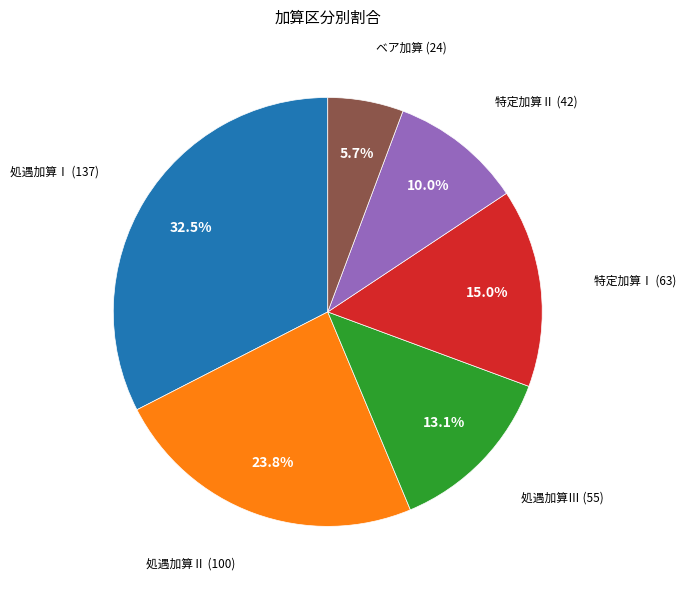

Is there any slice that represents more than half of the pie?

No